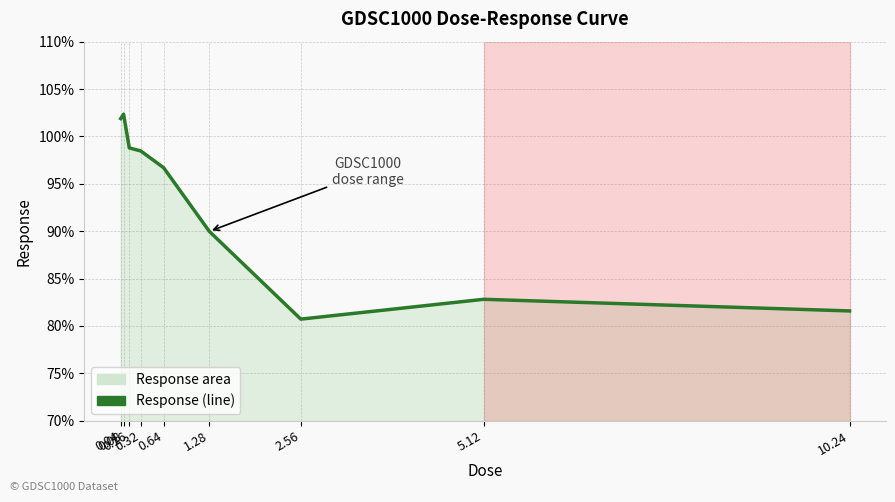

What is the approximate value at 0.32?

98.5